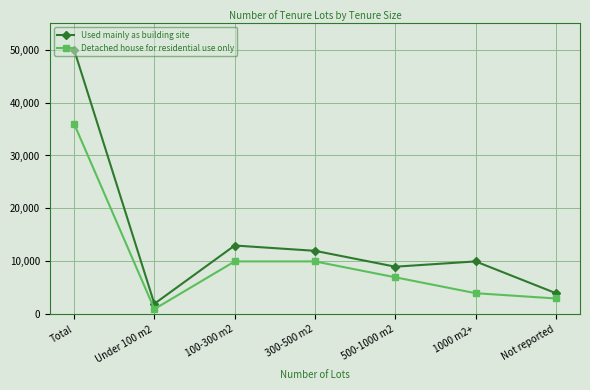

Where is the first local minimum for Used mainly as building site?

Under 100 m2